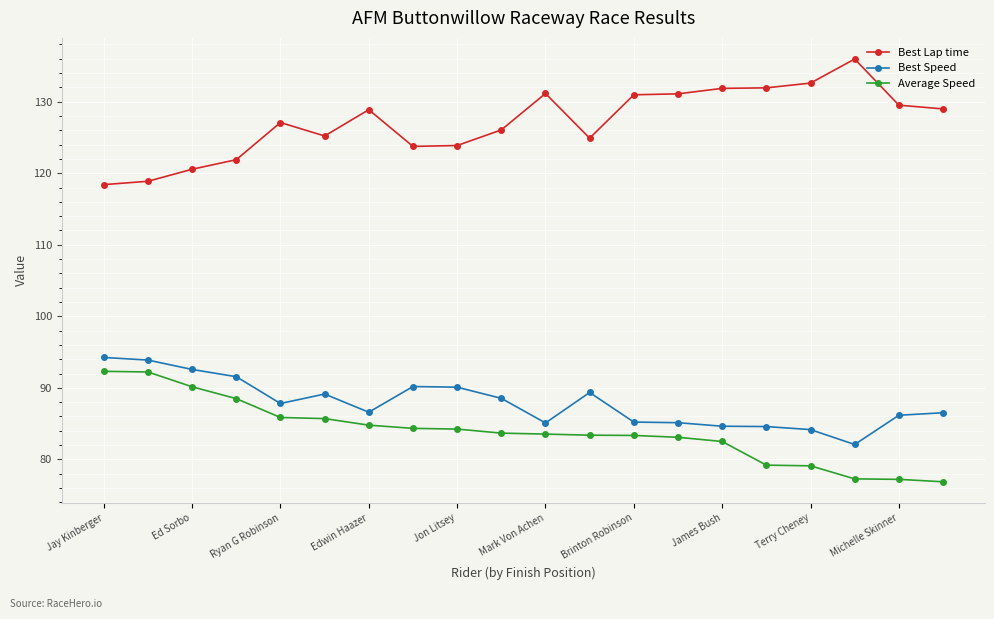

What is the smallest value displayed?

76.9